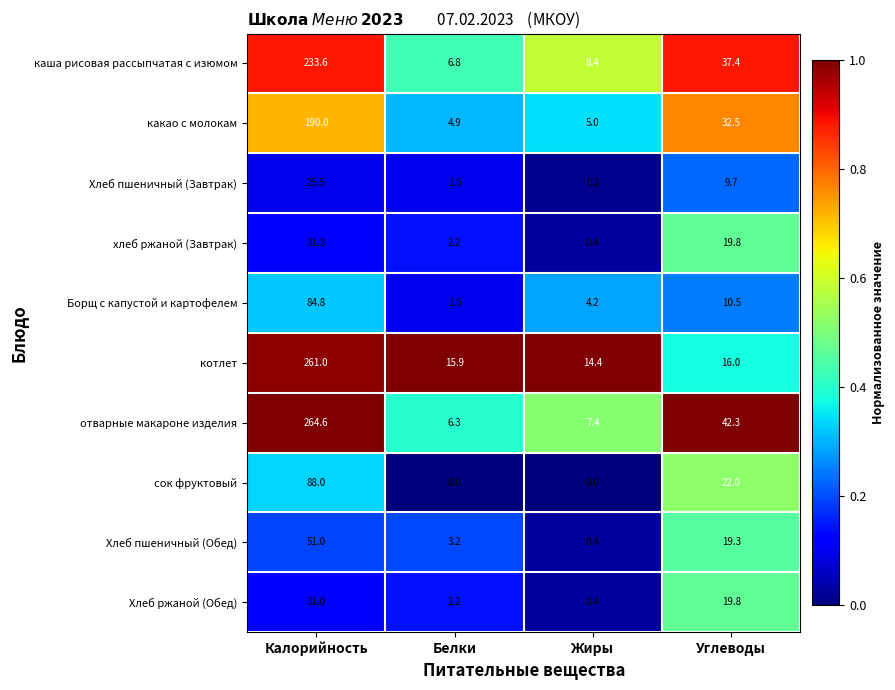

True or false: котлет has a value of 28.8 at Углеводы.

False